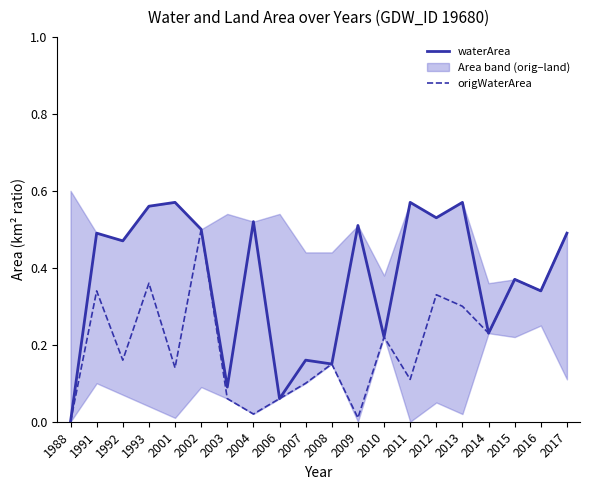

True or false: origWaterArea has a value of 0.1 at 2013.

False